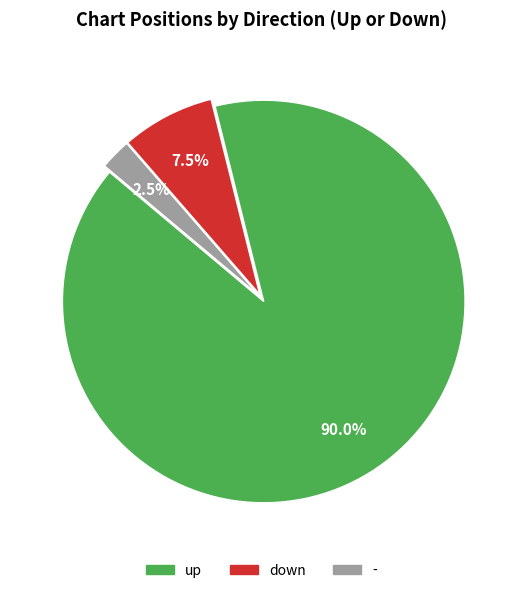

Approximately how many times larger is the value at down compared to -?

3.0